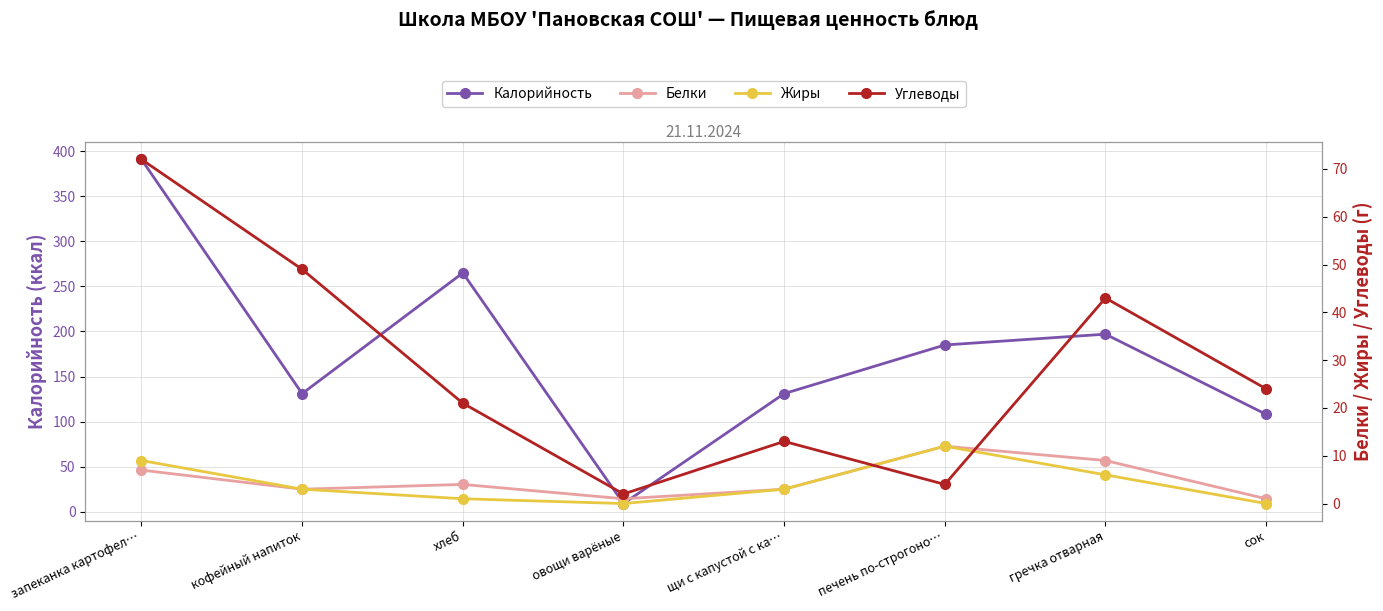

Is this an area chart (filled region under the line)?

No